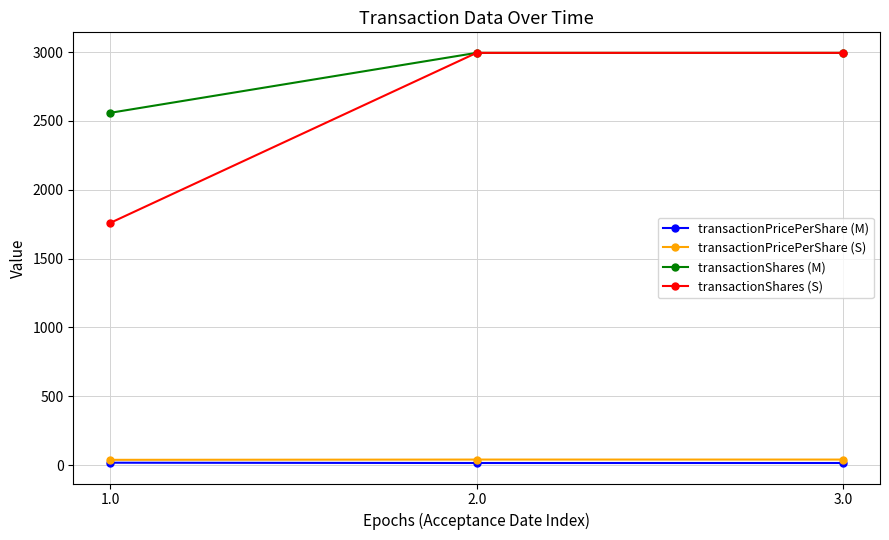

Which series has the widest spread of values?

transactionShares (S)